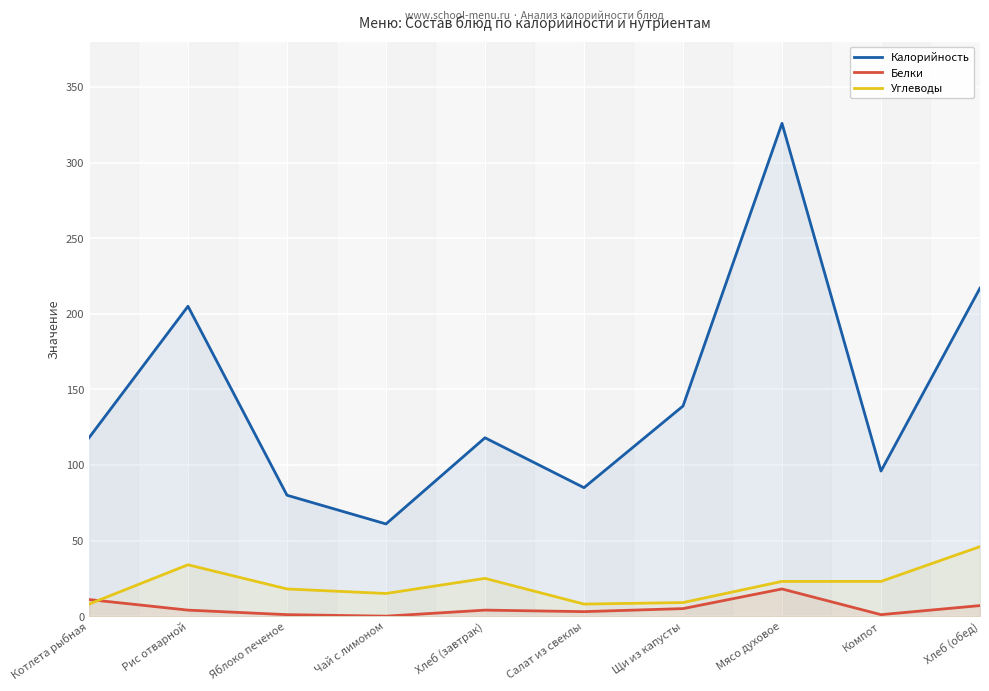

True or false: Углеводы and Белки intersect in this chart.

True